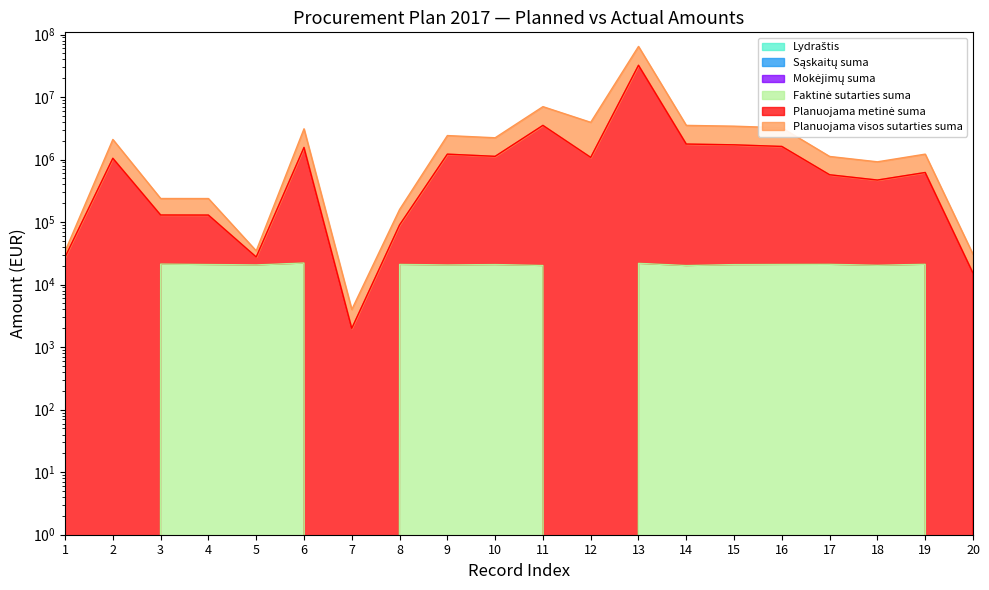

What is the total value across all series at 20?

45900